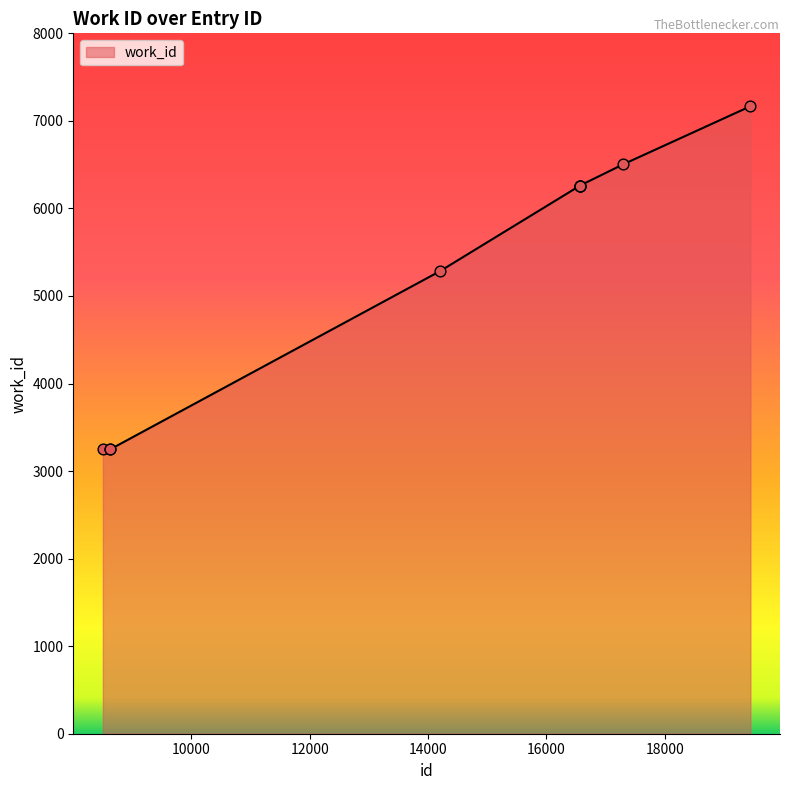

What is the minimum value shown in the chart?

3250